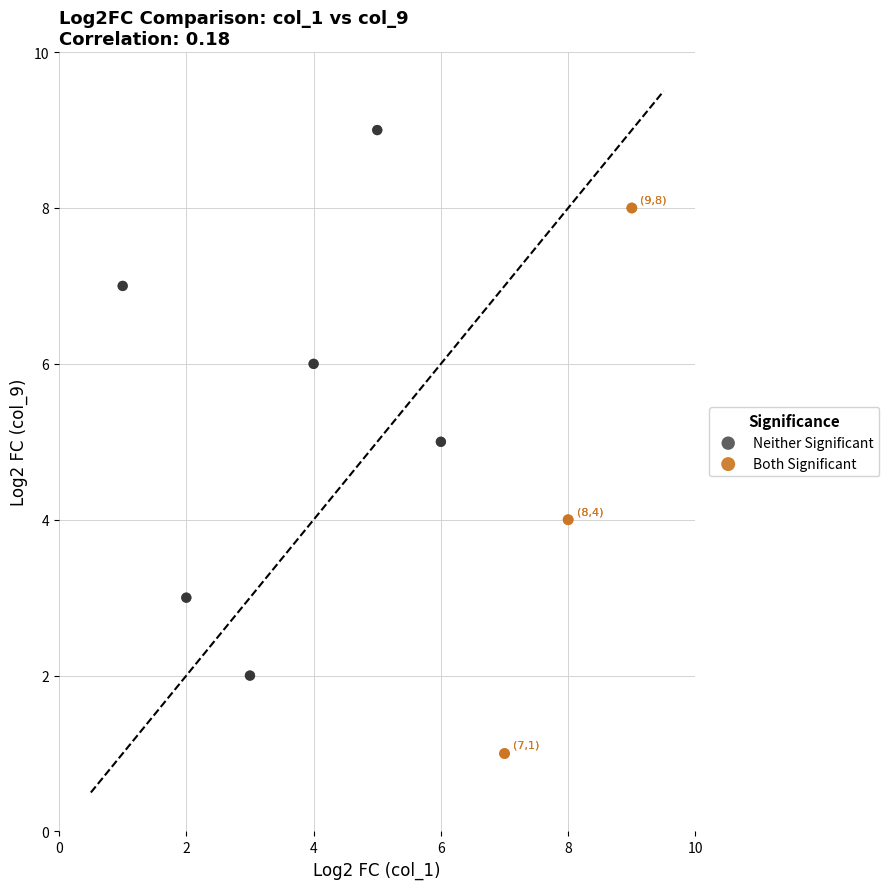

Which series contains the highest Y value?

Neither Significant